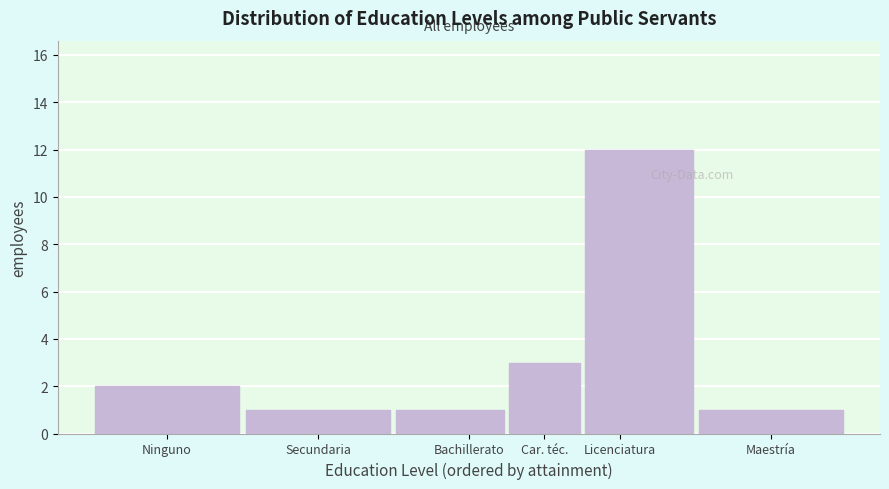

Reading right to left, transcribe all the data shown in this chart.

Maestría=1	Licenciatura=12	Car. téc.=3	Bachillerato=1	Secundaria=1	Ninguno=2